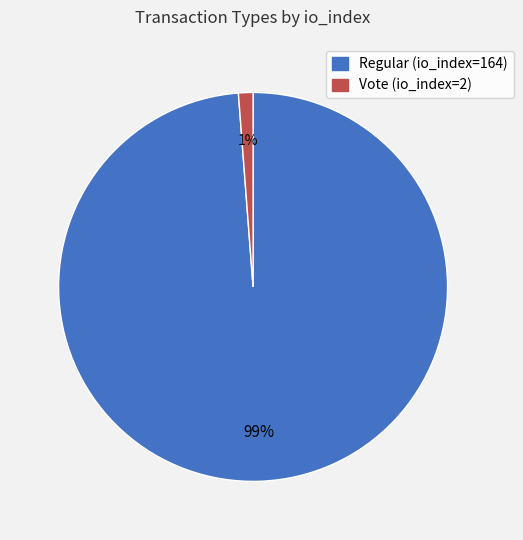

To the nearest percent, what portion does Regular (io_index=164) represent?

99%